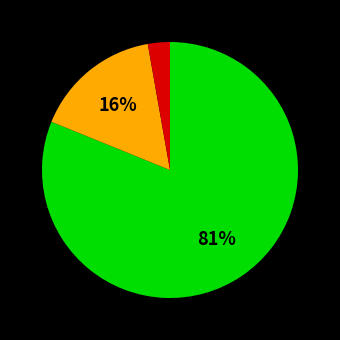

Does any single category account for the majority?

Yes